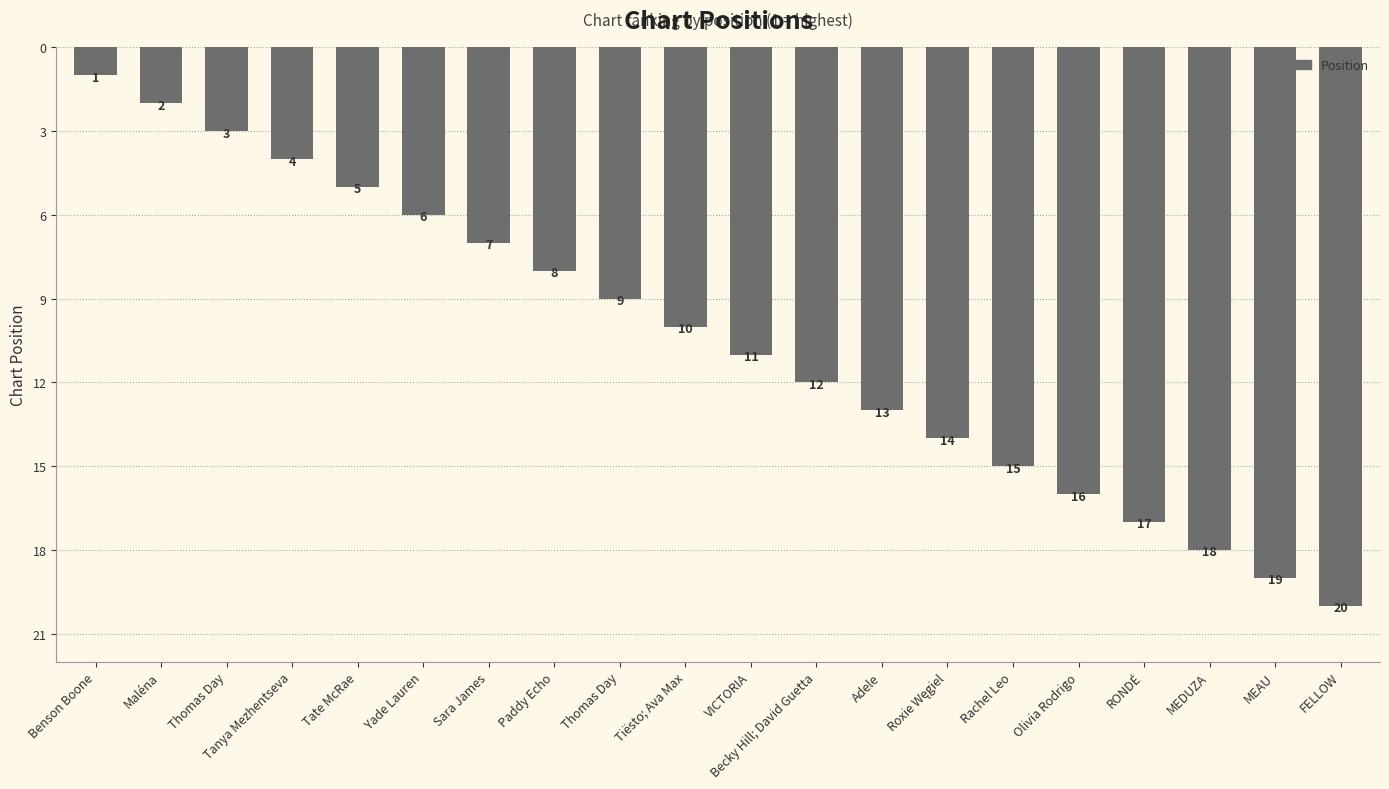

At which category does the chart reach its minimum across all series?

Benson Boone